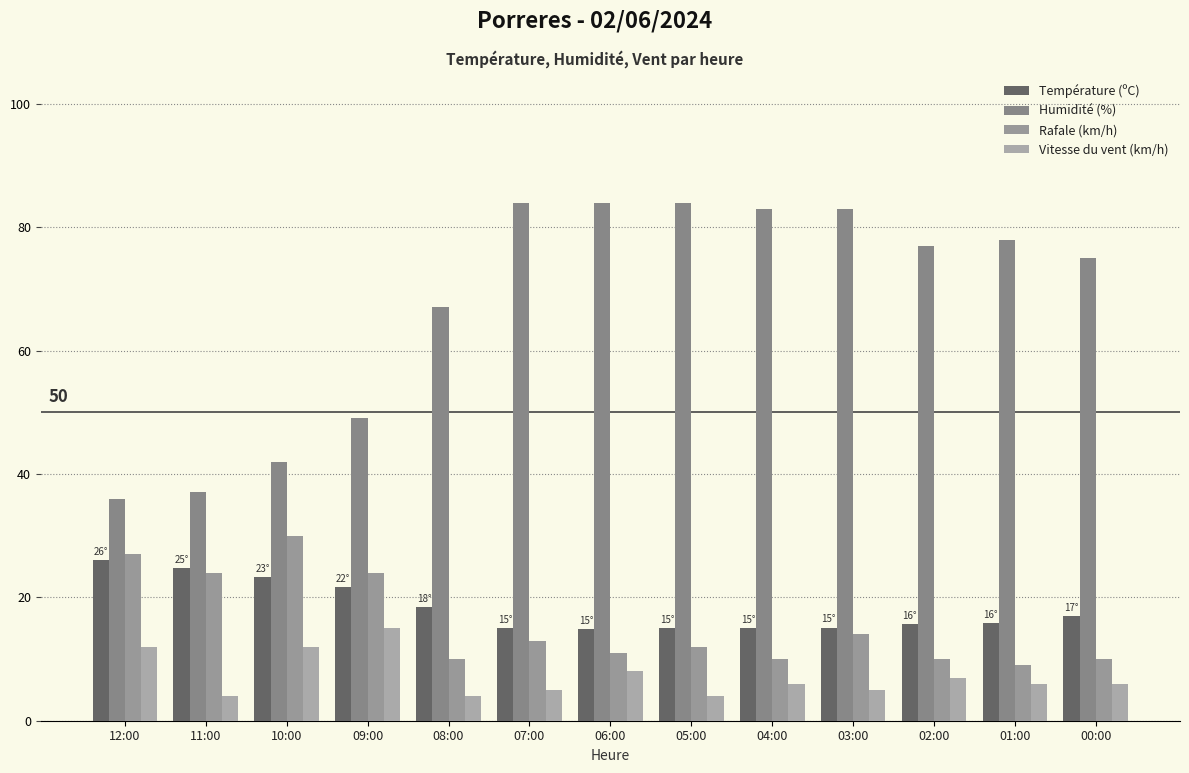

True or false: Humidité (%) has a value of 25.7 at 01:00.

False